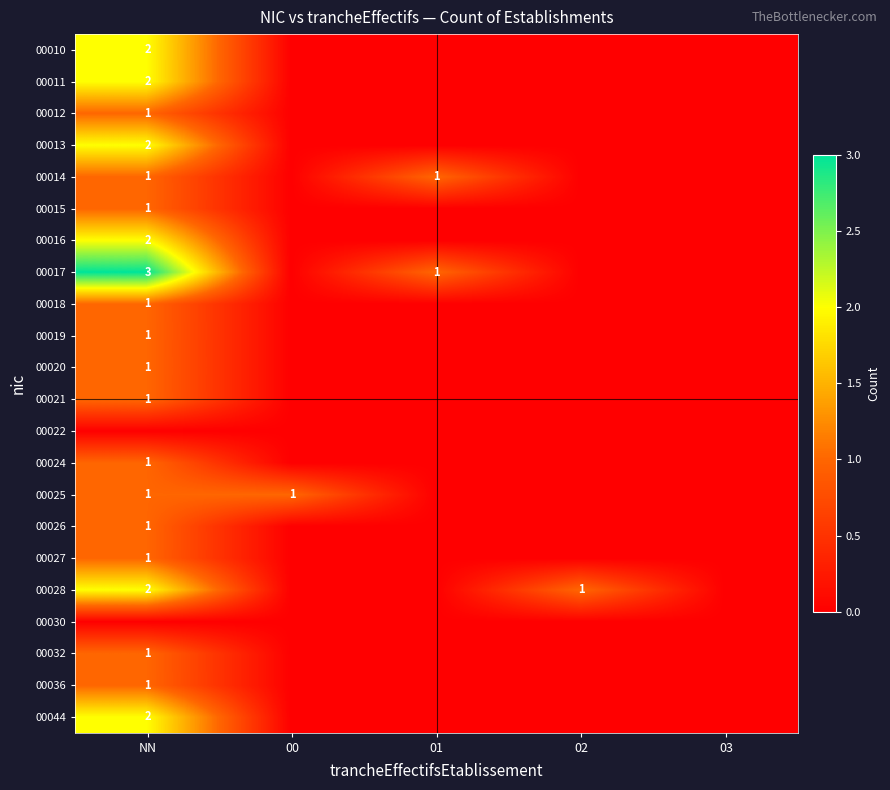

What is the total value across all series at 00?

1